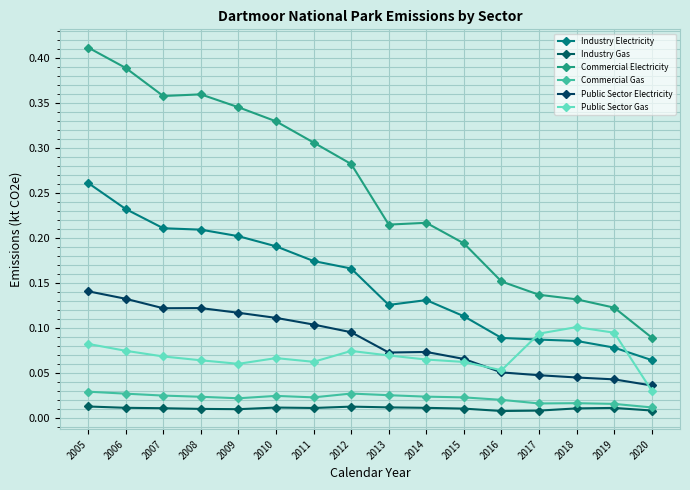

Count the number of categories in the chart.

16